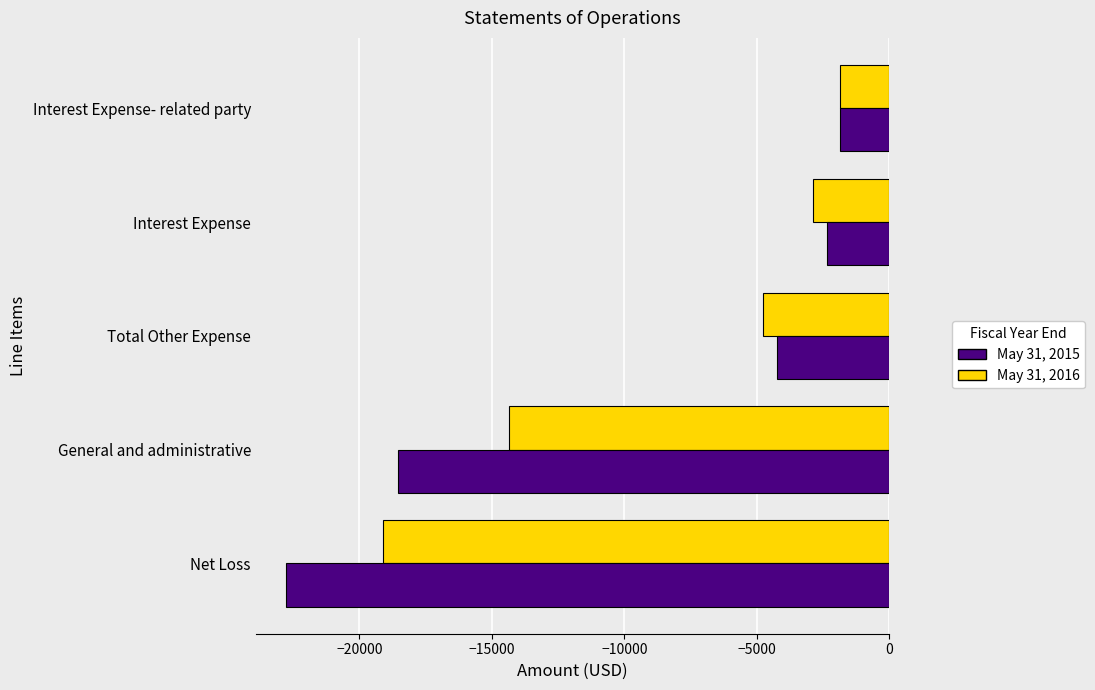

At which label does May 31, 2015 reach its minimum?

Net Loss